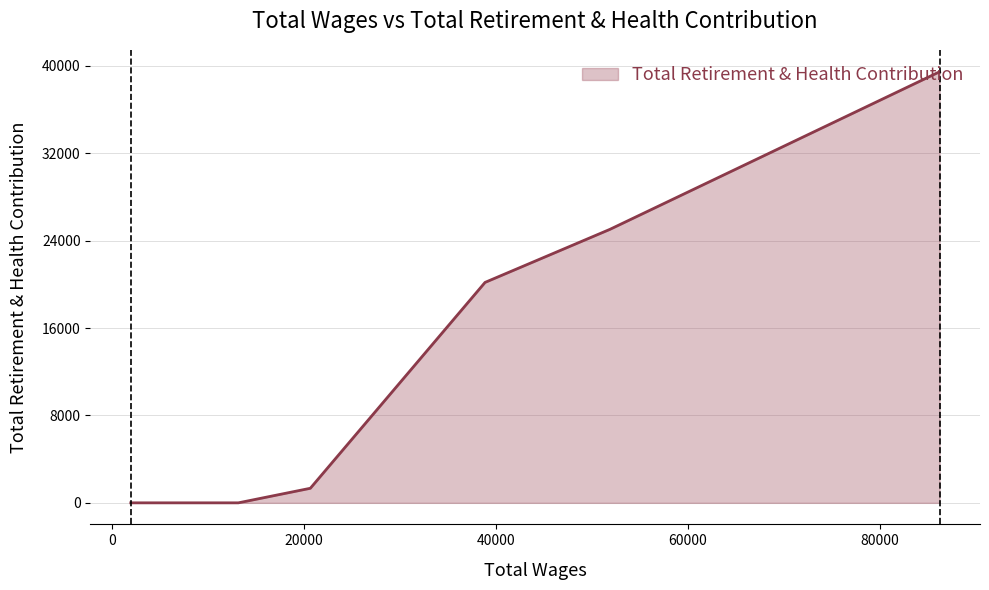

What is the greatest value displayed?

39461